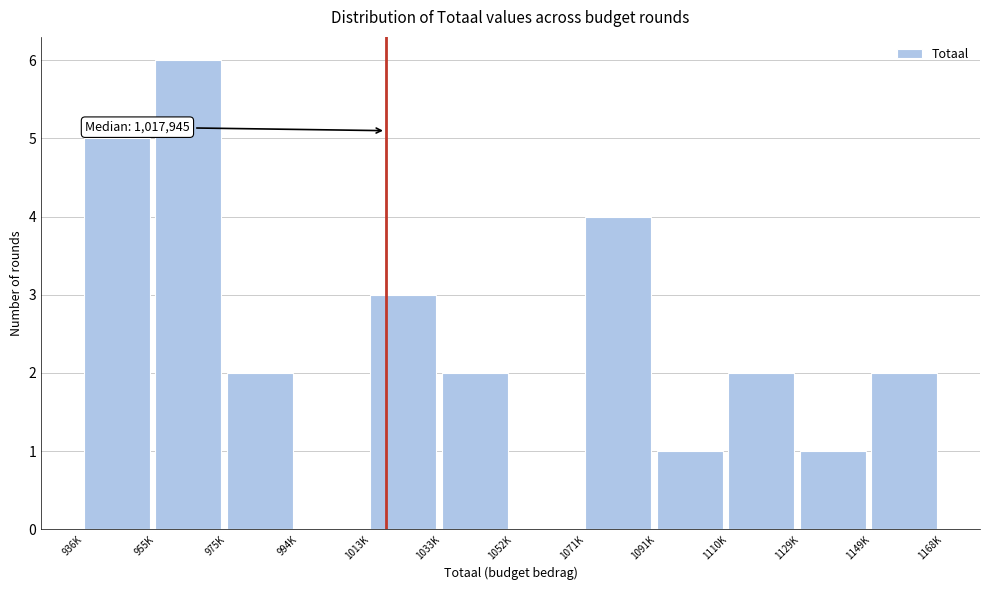

Reading left to right, transcribe all the data shown in this chart.

936K=5	955K=6	975K=2	994K=0	1013K=3	1033K=2	1052K=0	1071K=4	1091K=1	1110K=2	1129K=1	1149K=2